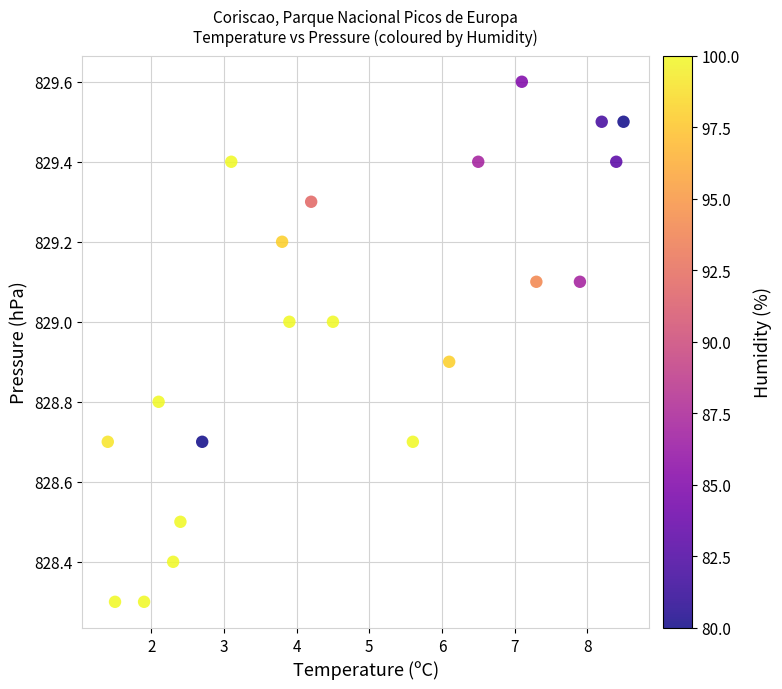

What is the range of X values (max minus min)?

7.1